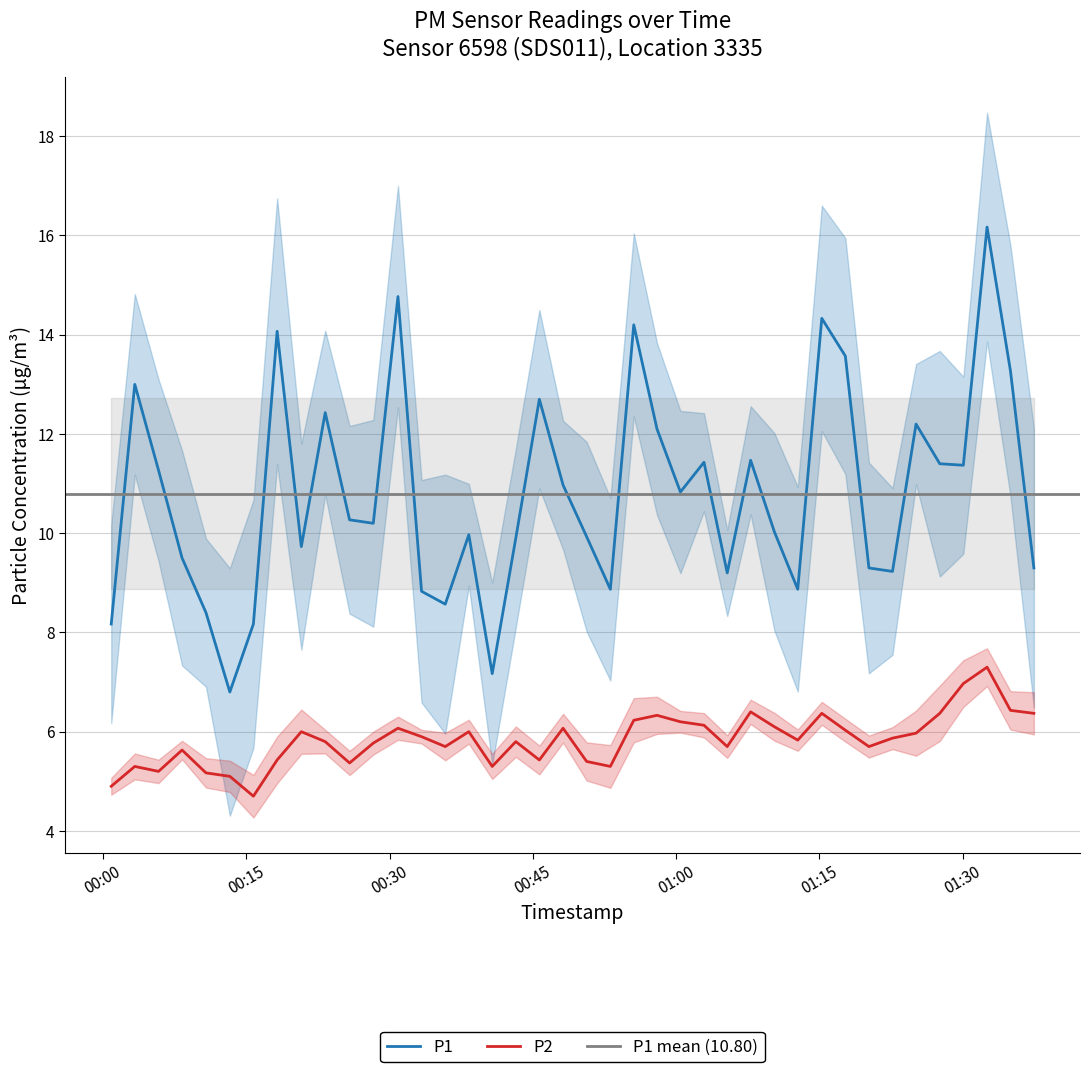

List the labels in order of P1 value, smallest first.

2023-03-23T00:13:17, 2023-03-23T00:40:45, 2023-03-23T00:00:52, 2023-03-23T00:15:45, 2023-03-23T00:10:47, 2023-03-23T00:35:50, 2023-03-23T00:33:21, 2023-03-23T00:53:07, 2023-03-23T01:12:44, 2023-03-23T01:05:21, 2023-03-23T01:22:39, 2023-03-23T01:20:11, 2023-03-23T01:37:27, 2023-03-23T00:08:17, 2023-03-23T00:20:46, 2023-03-23T00:43:13, 2023-03-23T00:50:38, 2023-03-23T00:38:18, 2023-03-23T01:10:17, 2023-03-23T00:28:18, 2023-03-23T00:25:49, 2023-03-23T01:00:27, 2023-03-23T00:48:10, 2023-03-23T00:05:49, 2023-03-23T01:30:04, 2023-03-23T01:27:36, 2023-03-23T01:02:55, 2023-03-23T01:07:48, 2023-03-23T00:58:00, 2023-03-23T01:25:07, 2023-03-23T00:23:16, 2023-03-23T00:45:41, 2023-03-23T00:03:20, 2023-03-23T01:35:00, 2023-03-23T01:17:43, 2023-03-23T00:18:14, 2023-03-23T00:55:34, 2023-03-23T01:15:15, 2023-03-23T00:30:53, 2023-03-23T01:32:33